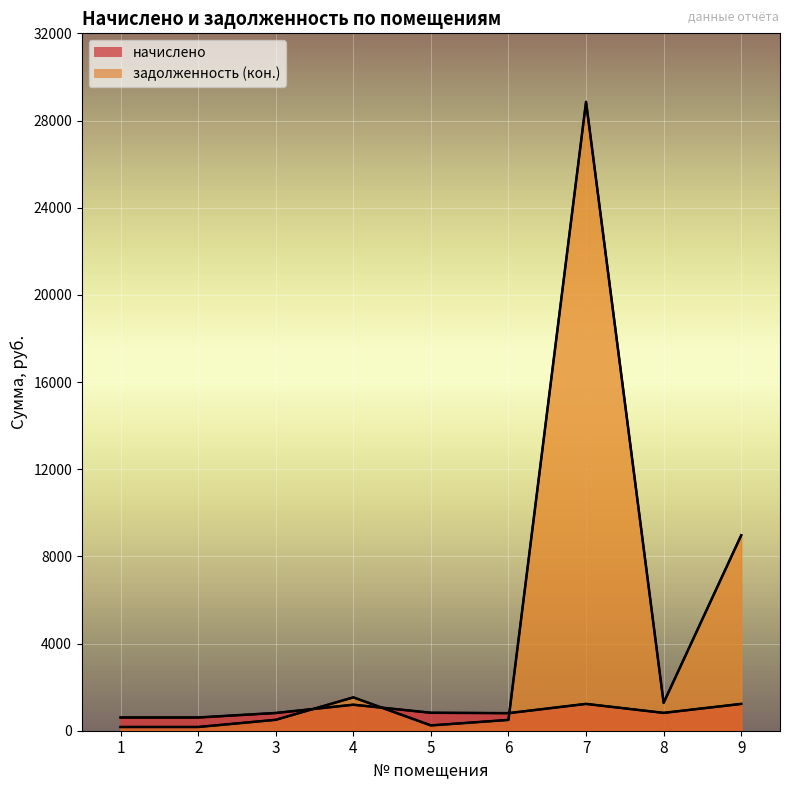

Where does the начислено series first go above 818?

4